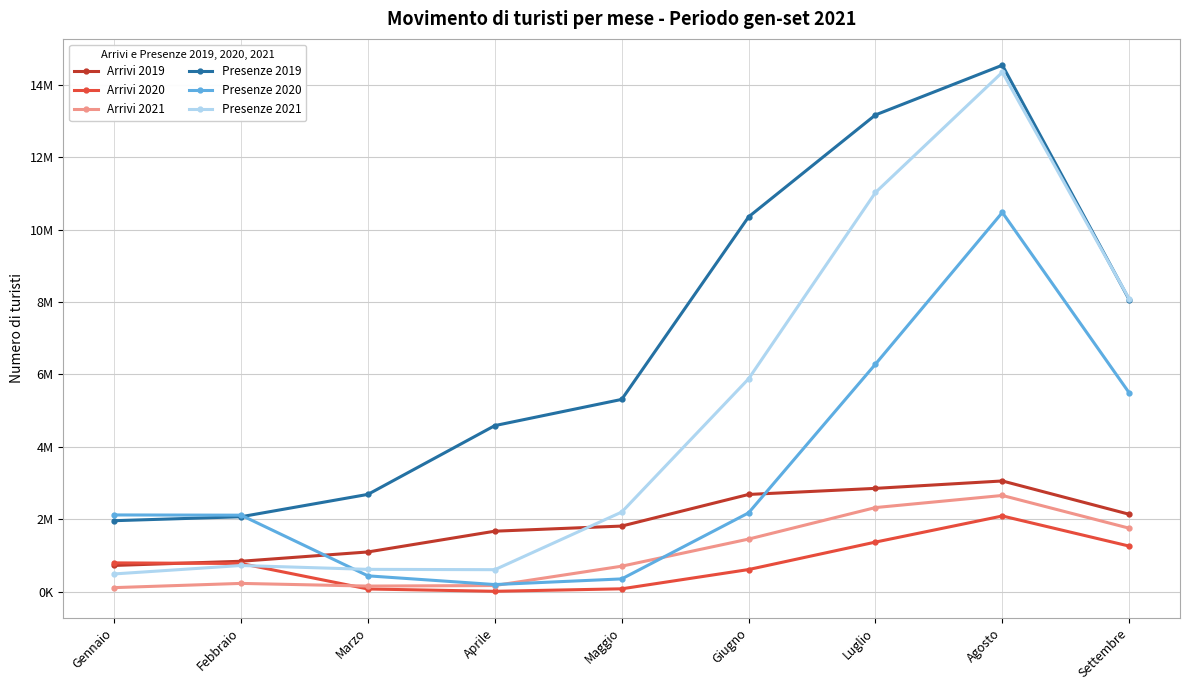

Is this an area chart (filled region under the line)?

No